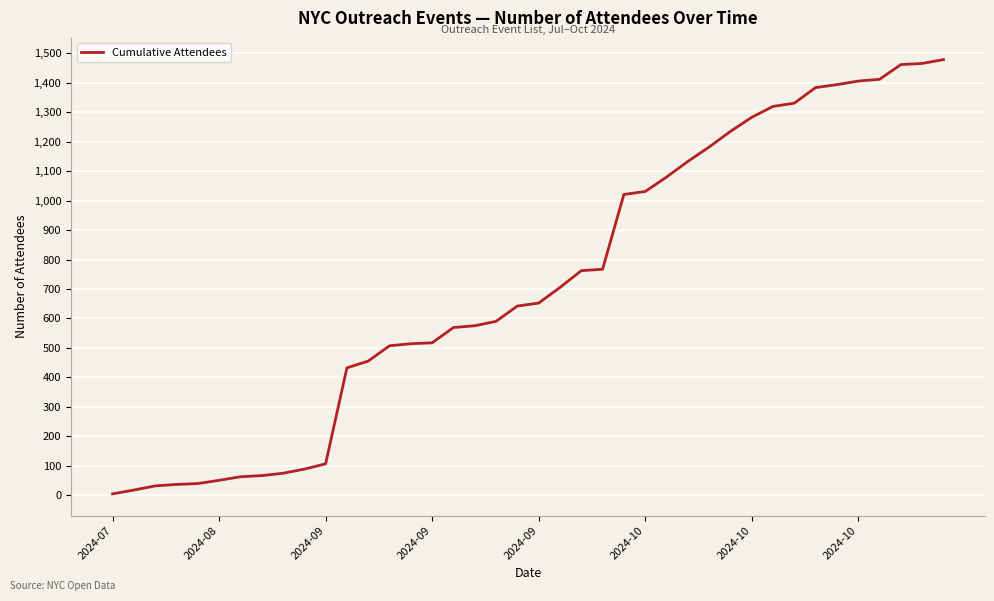

What is the difference between the maximum and minimum values?

1475